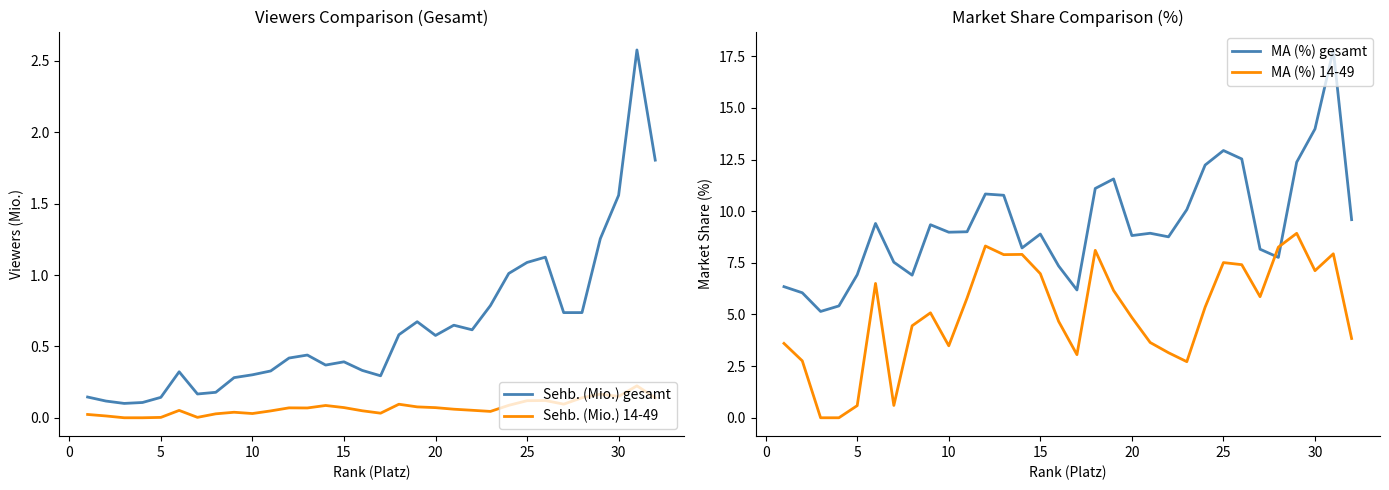

What are all the series names shown in the legend?

Sehb. (Mio.) gesamt, Sehb. (Mio.) 14-49, MA (%) gesamt, MA (%) 14-49